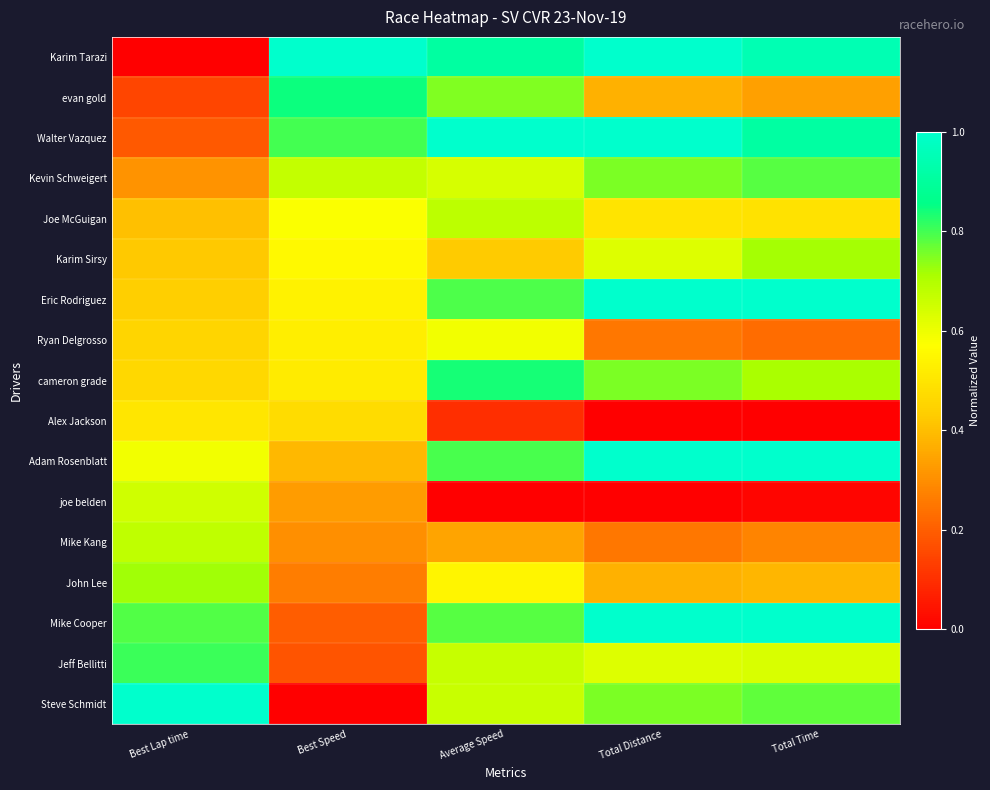

Which has a higher value, Total Time or Average Speed?

Total Time